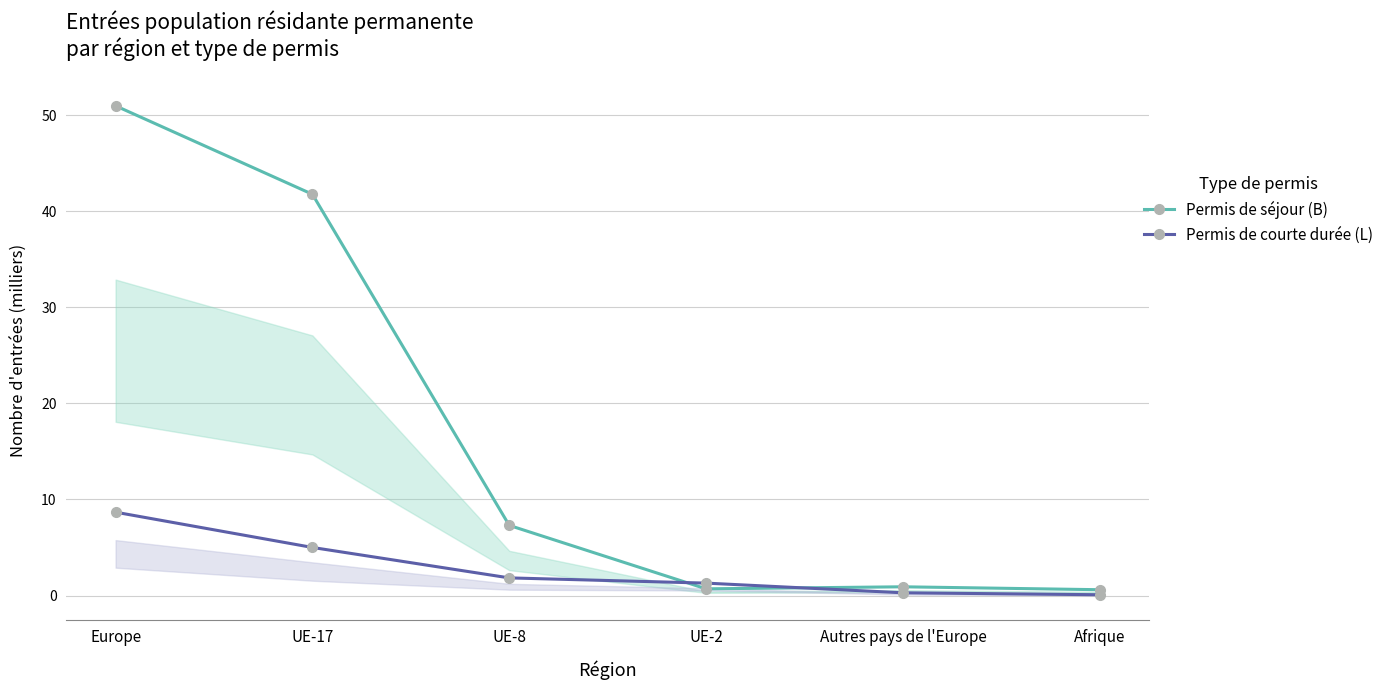

What is the total value across all series at UE-2?

2.0